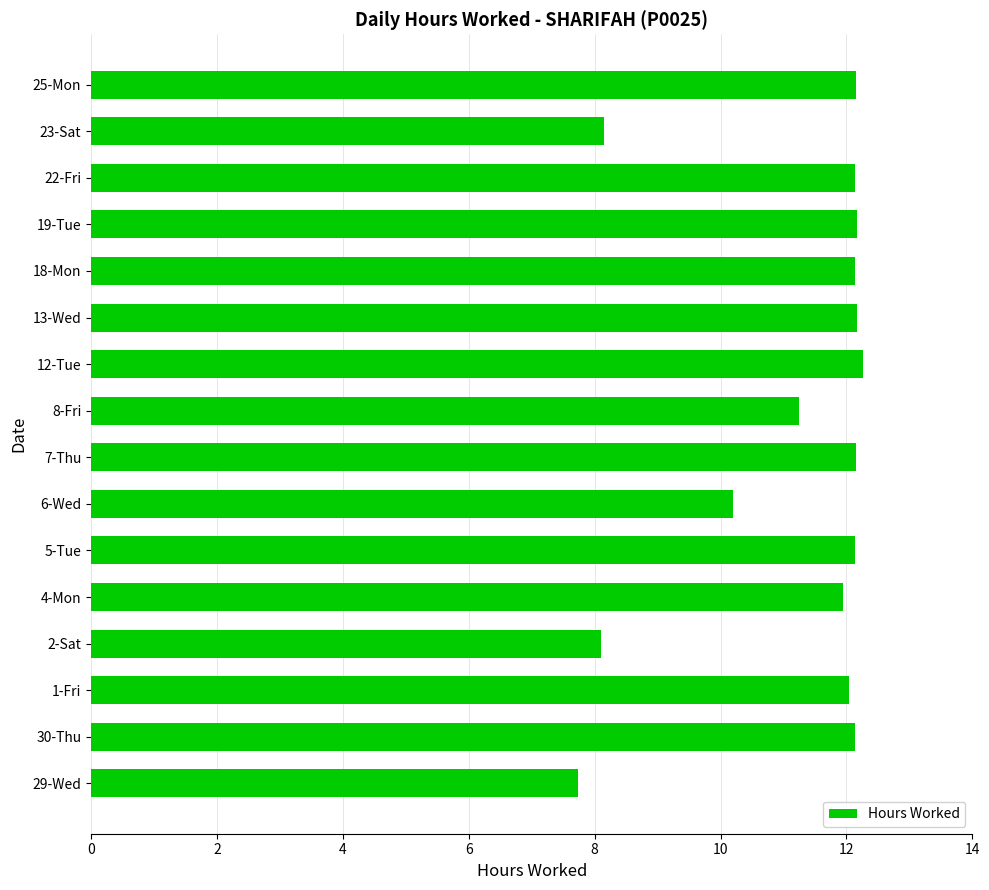

What is the difference between the second highest and second lowest values?

4.1